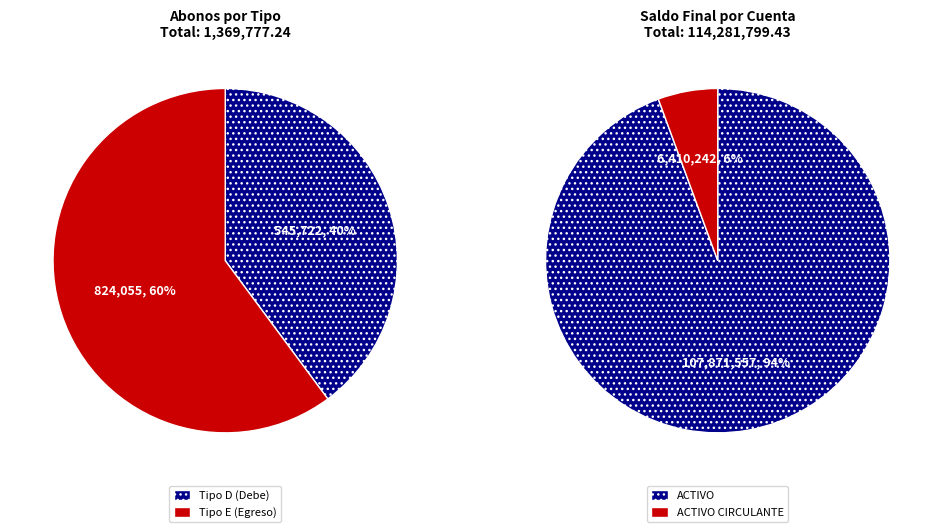

To the nearest percent, what is the difference between the E and D slice percentages?

20%